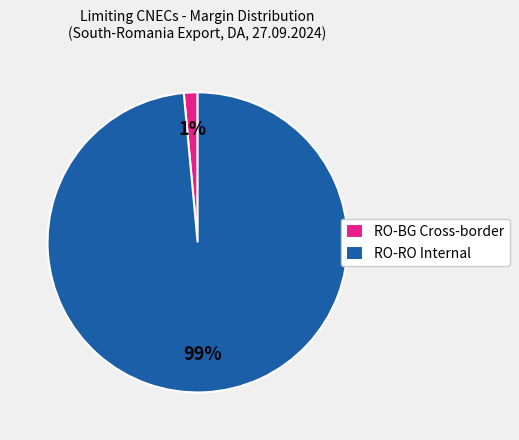

To the nearest percent, what portion does RO-RO Internal represent?

99%